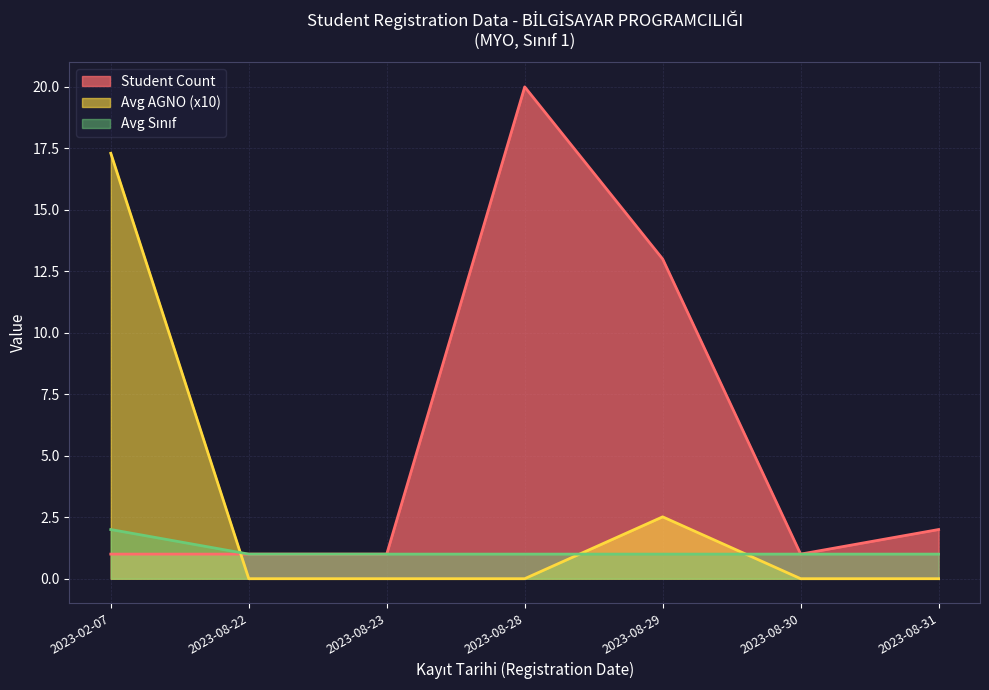

At which label does Student Count reach its peak?

2023-08-28